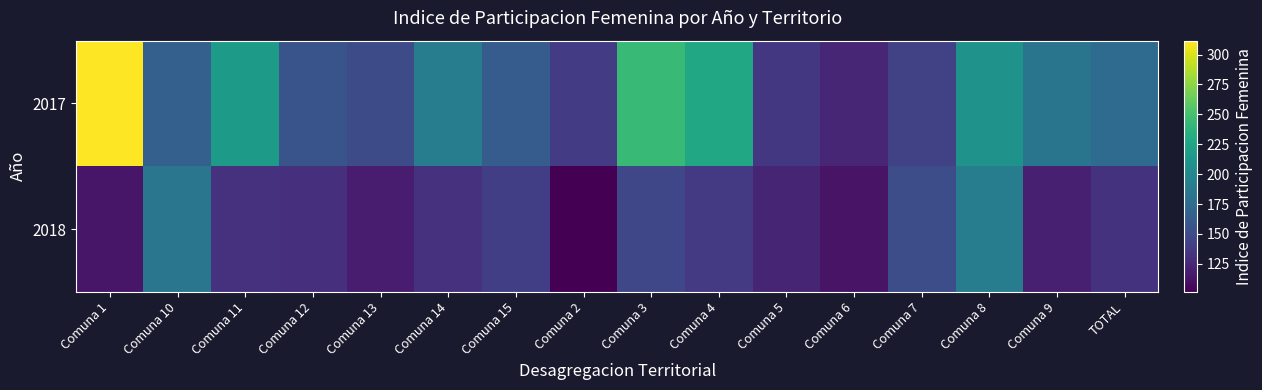

Rank the series at Comuna 7 from lowest to highest value.

2017, 2018